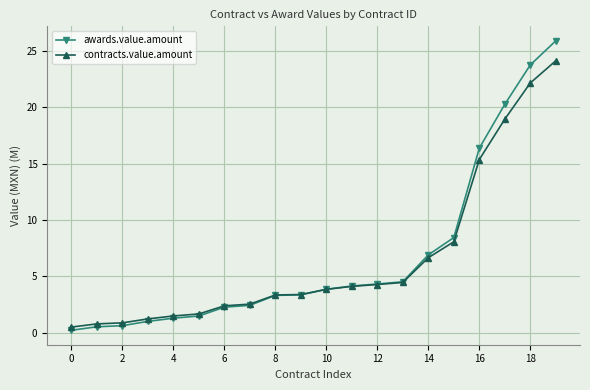

What is the maximum value for contracts.value.amount?

24.1